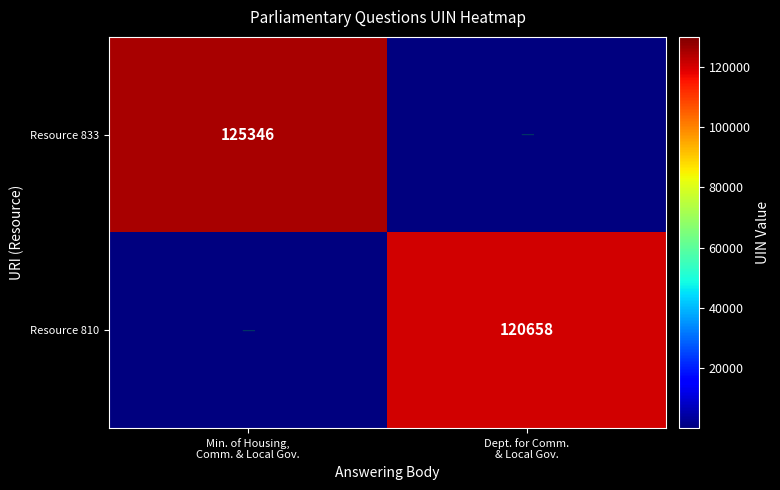

List the labels in order of Resource 810 value, smallest first.

Min. of Housing, Comm. & Local Gov., Dept. for Comm. & Local Gov.